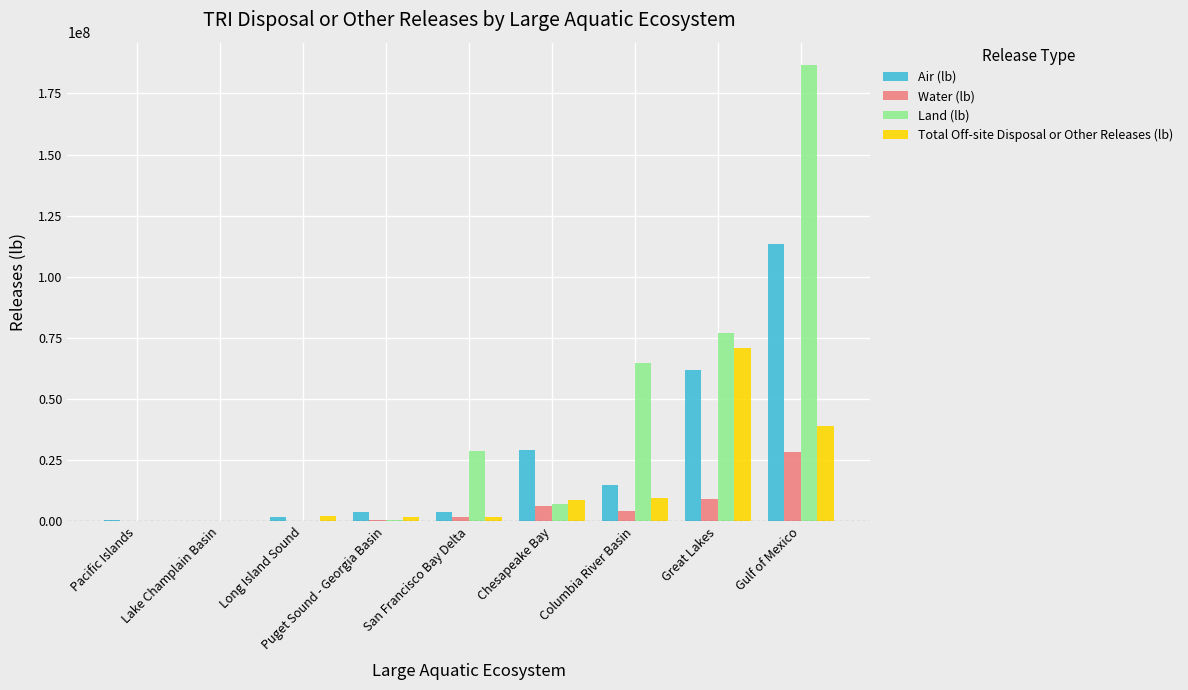

The Total Off-site Disposal or Other Releases (lb) series shows 8836139.0 at Chesapeake Bay. True or false?

True